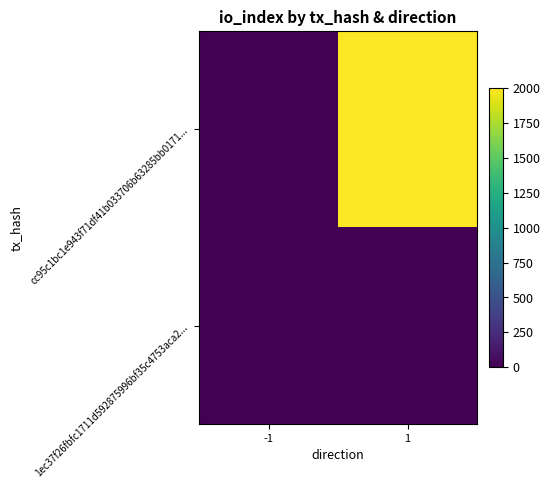

What is the difference between the highest and lowest values at -1?

2